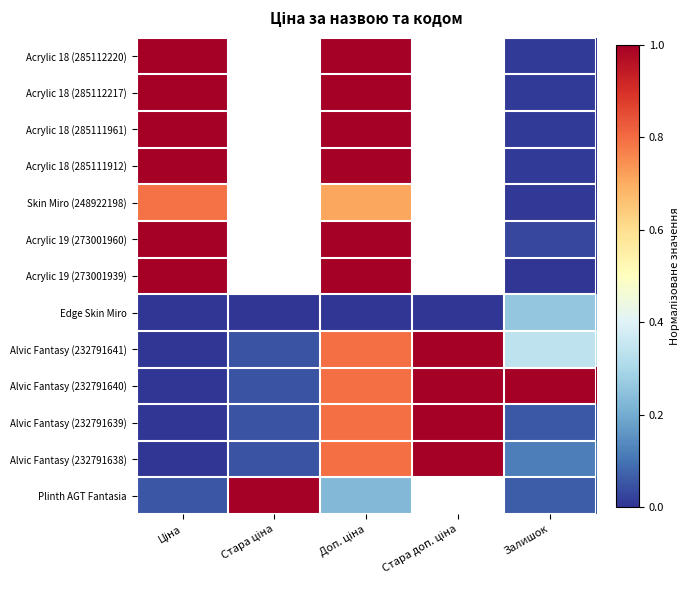

How many series are shown in this chart?

13